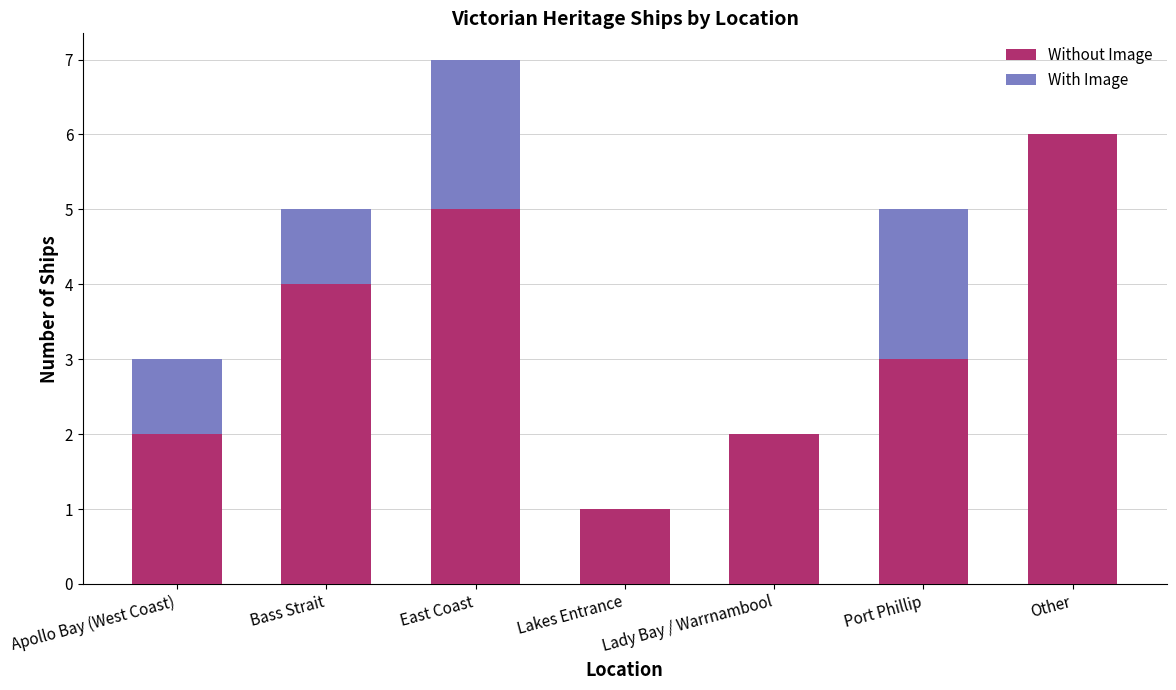

Is it true that Without Image equals 2 at Lady Bay / Warrnambool?

True